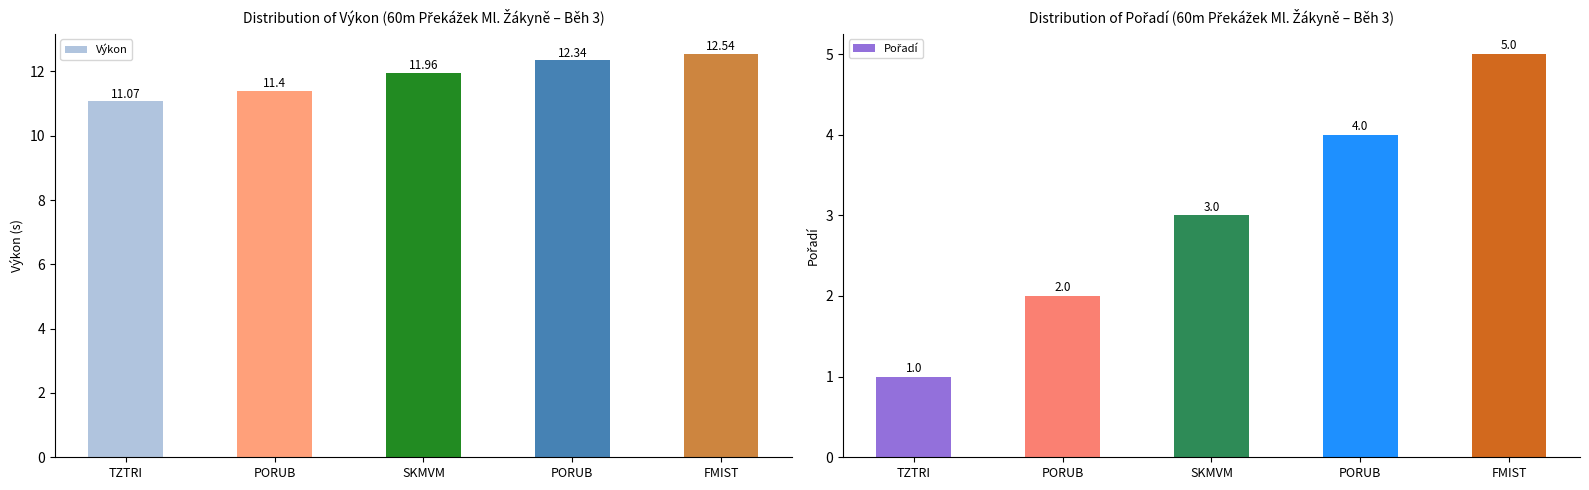

List the labels in order of Výkon value, smallest first.

TZTRI, PORUB, SKMVM, PORUB, FMIST